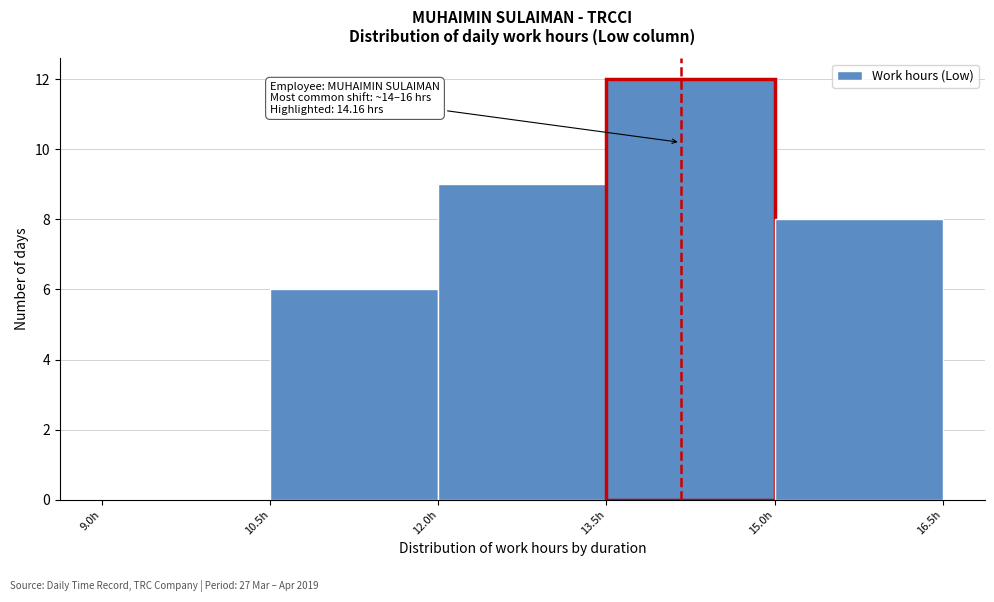

Over which range of the x-axis is the bar tallest?

13.5 to 15.0